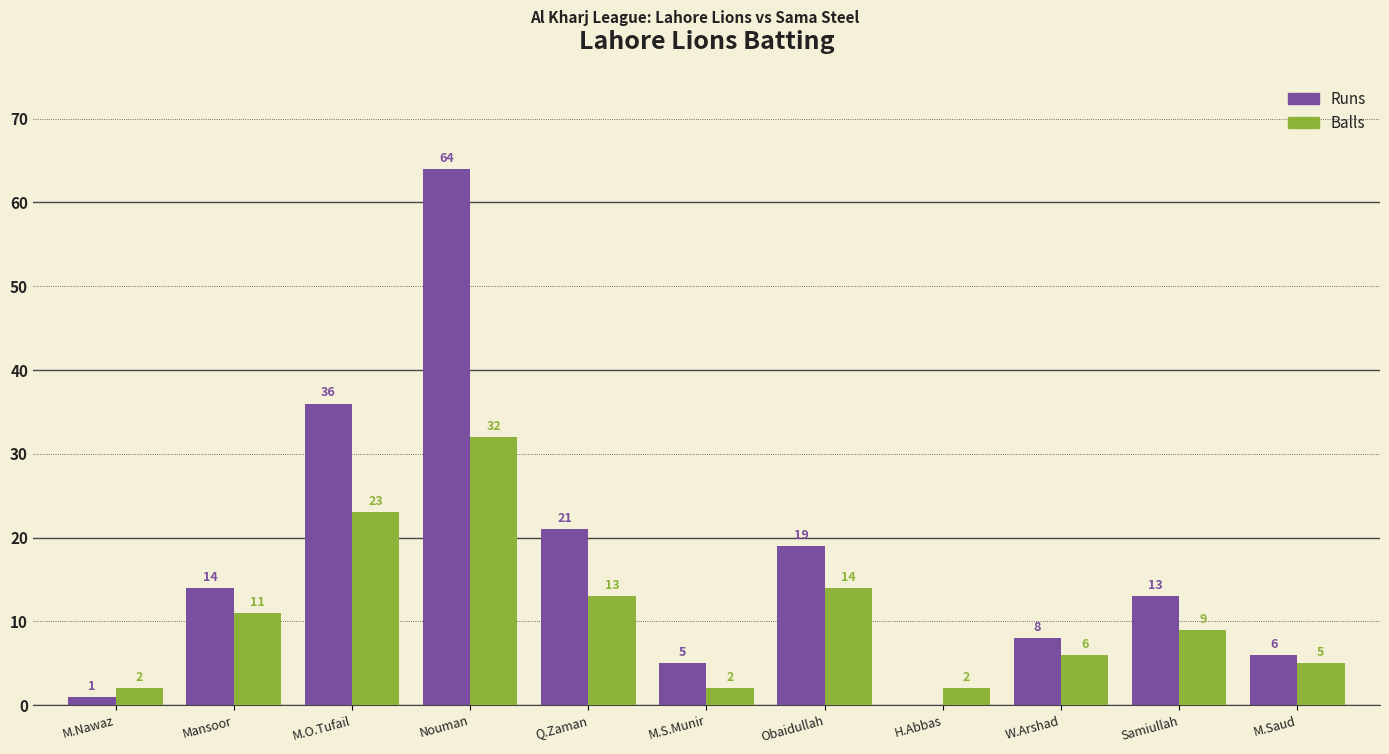

Read the Runs value at Samiullah, to the nearest 10.

10